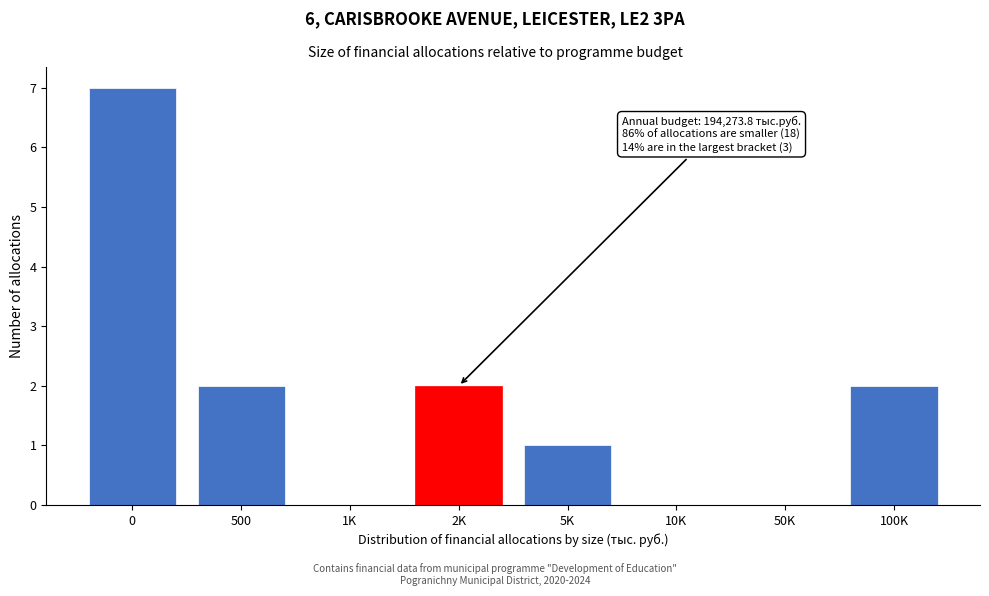

Reading left to right, what are all the values shown in this chart?

0=7	500=2	1K=0	2K=2	5K=1	10K=0	50K=0	100K=2